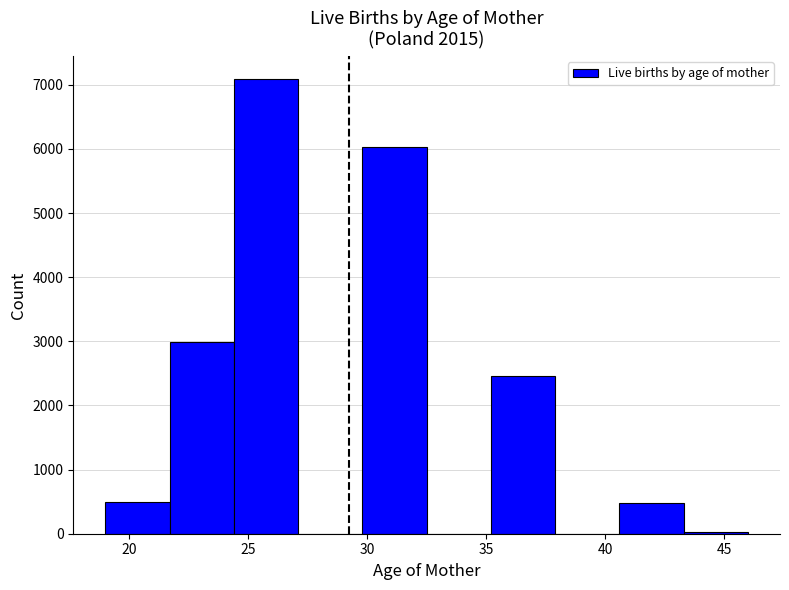

What is the height of the bar covering 19.0 to 21.7 on the x-axis? Neither the bar edges nor the heights are printed on the chart, so give them approximately, as read against the axes.

500